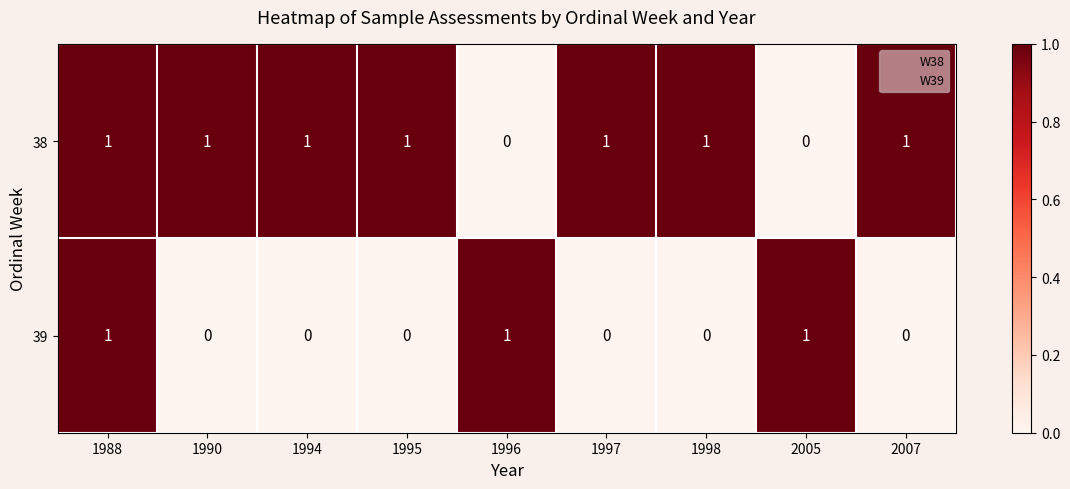

Count the 38 values in the range 1 to 2.

7